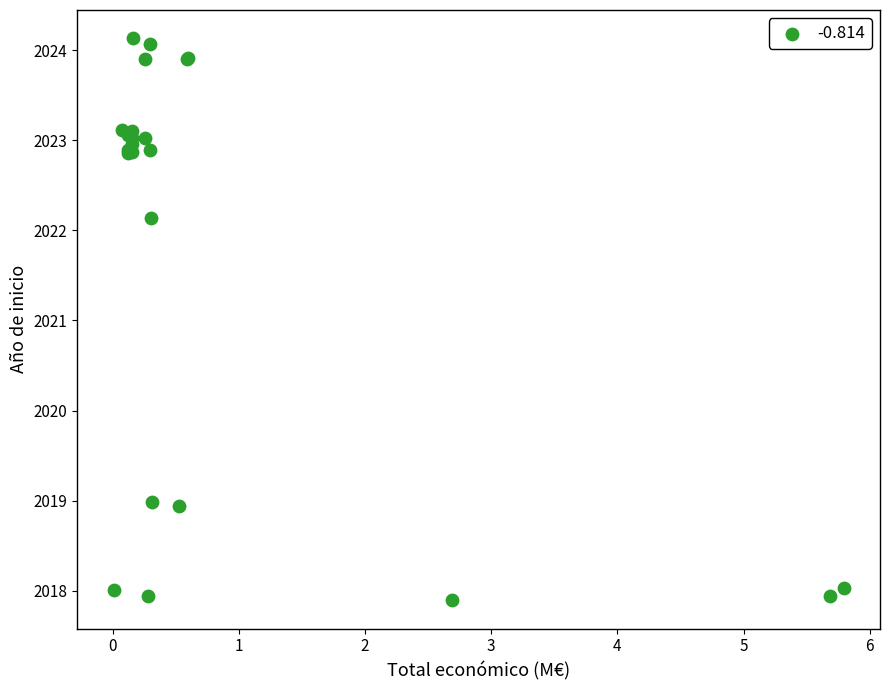

What Y value in the scatter plot is closest to 2021?

2022.1